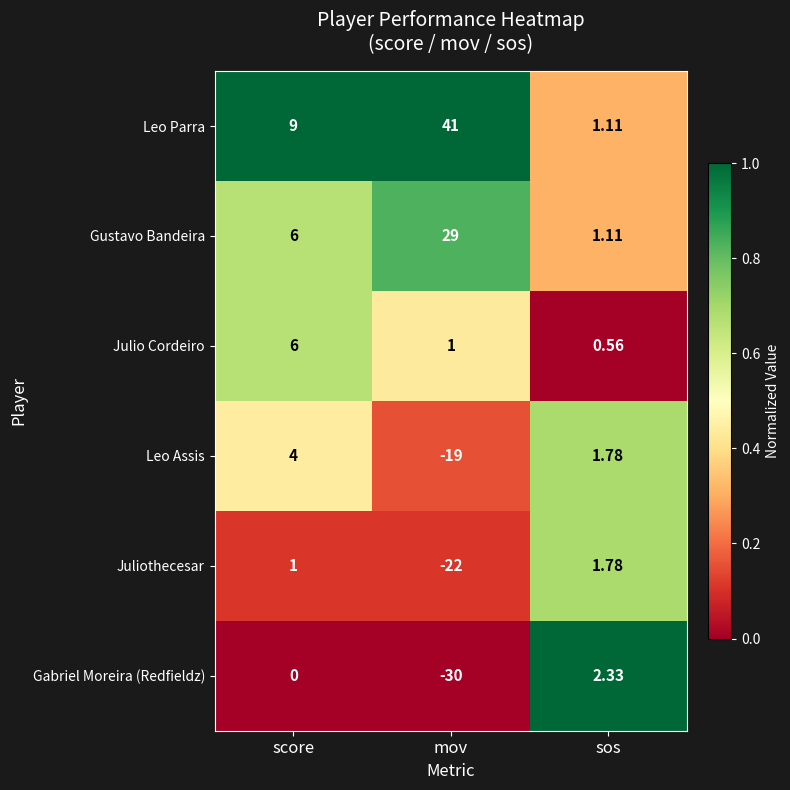

Between score and mov, which series saw the biggest shift?

Leo Parra